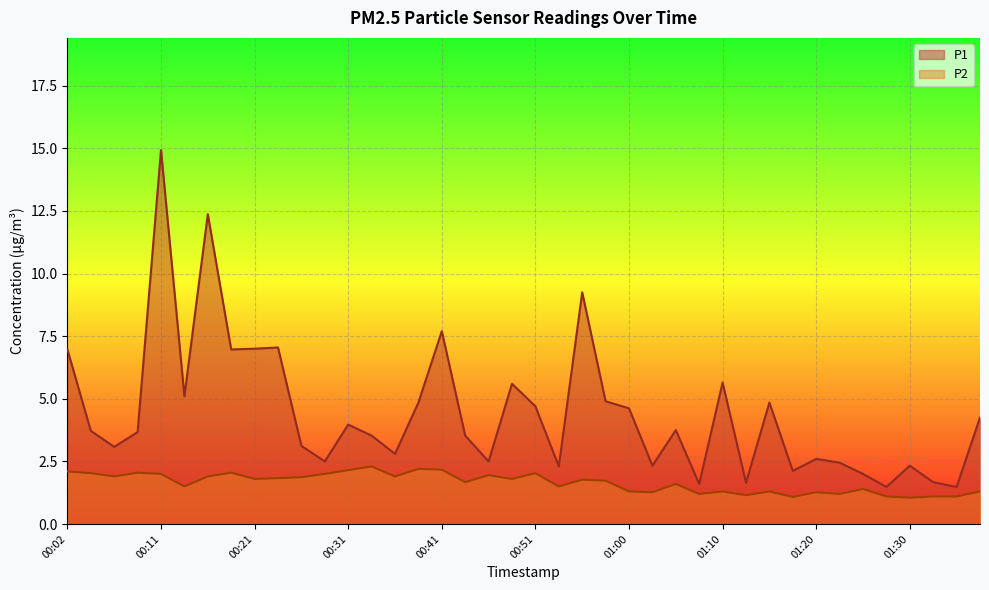

Where is P1 nearest to the value 8?

00:41